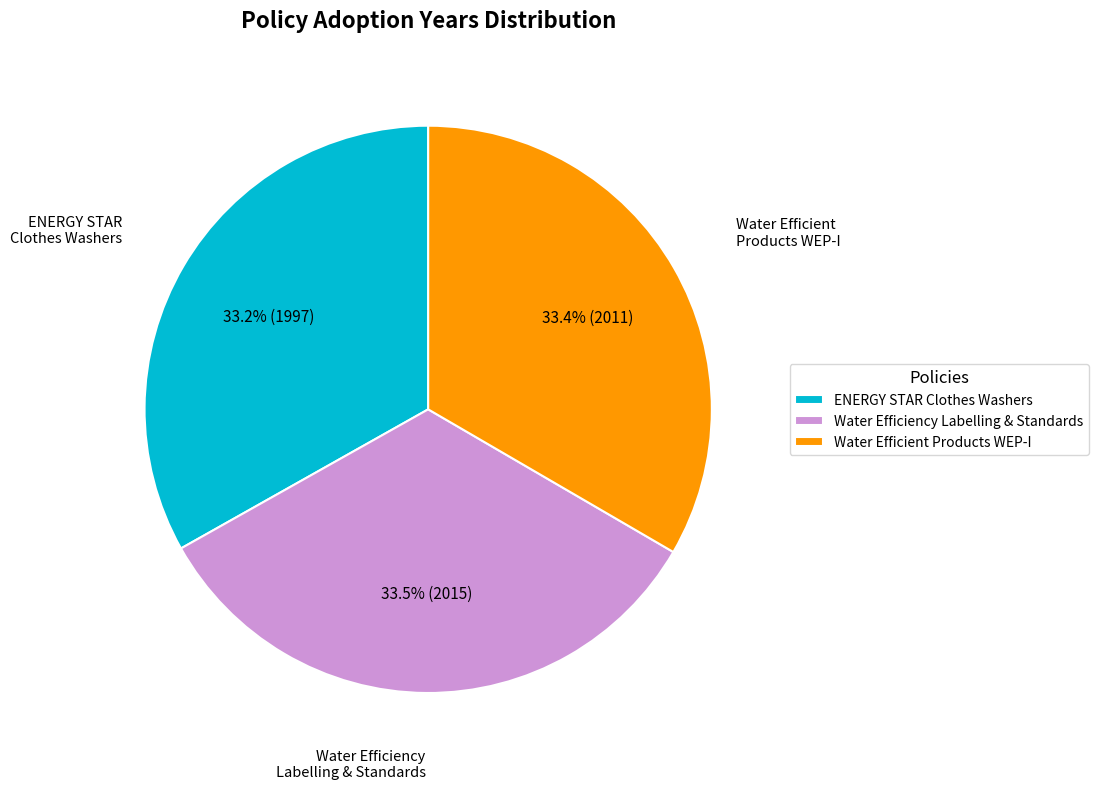

To the nearest percent, what is the average slice percentage?

33%